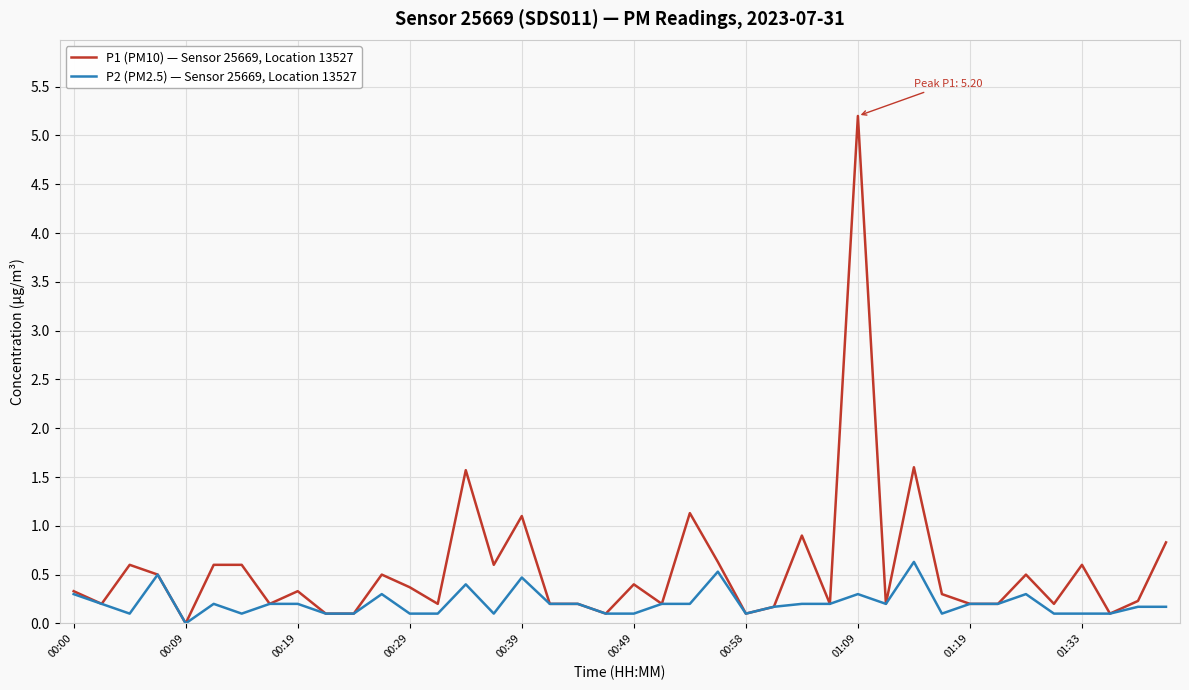

Rank the series by their maximum value, from lowest to highest.

P2 (PM2.5) — Sensor 25669, Location 13527, P1 (PM10) — Sensor 25669, Location 13527